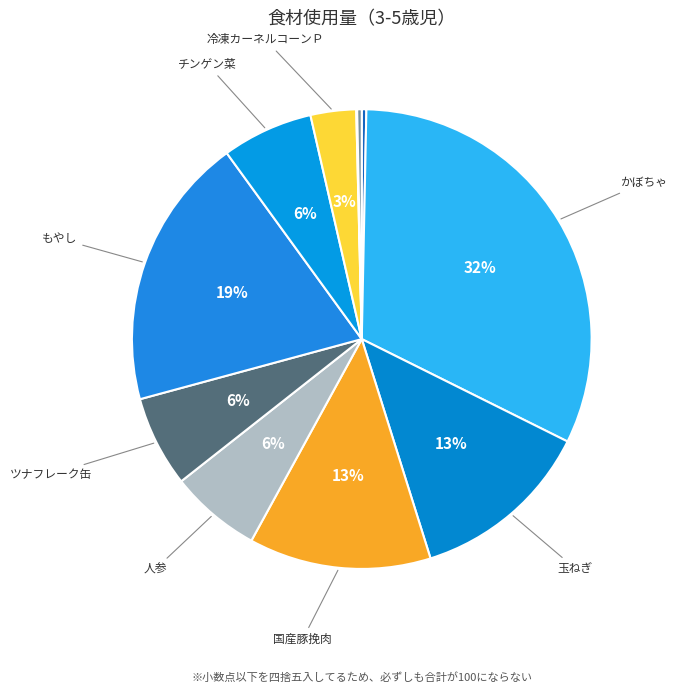

To the nearest percent, what is the average slice percentage?

9%